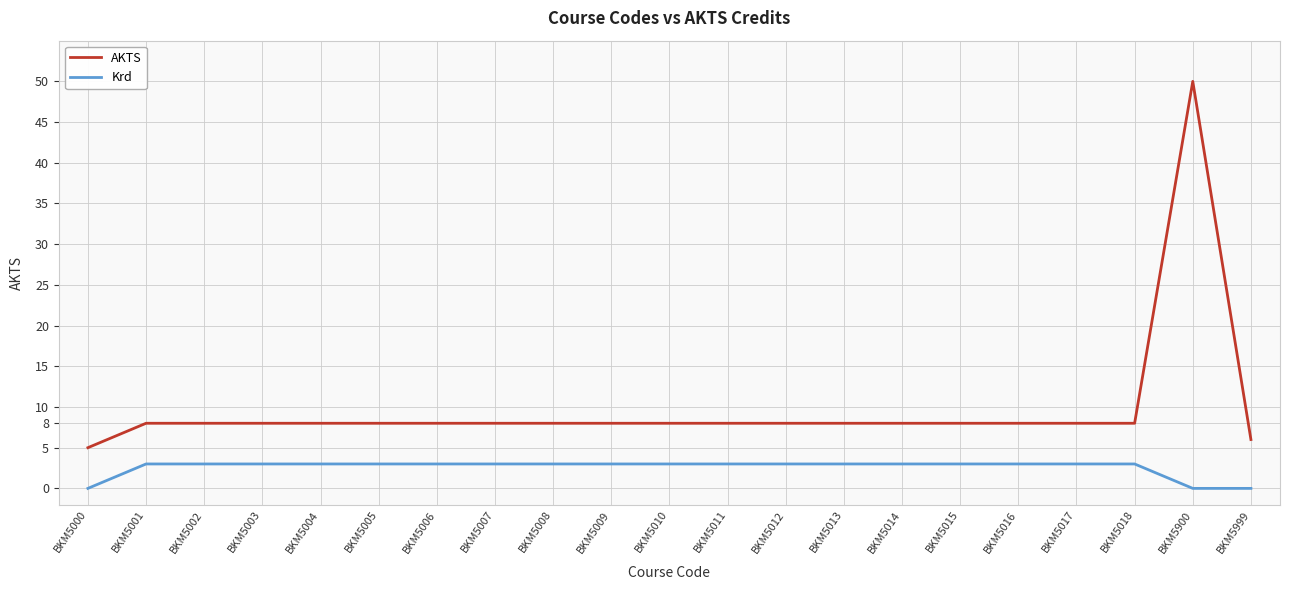

What is the average value of the AKTS series?

10